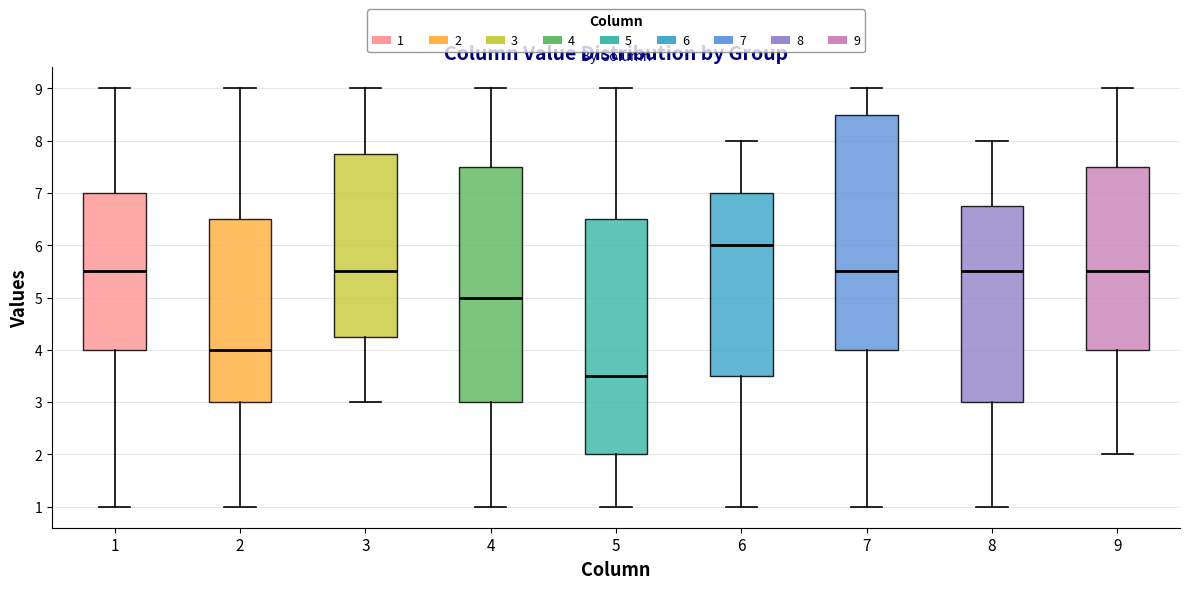

Reading left to right, transcribe this box plot: for each box, give where its median line is, the range the box spans, and where its two whiskers end, as read against the y-axis. The values are not printed on the chart, so give them approximately, as read against the axis.

1: median 5.5, box 4.0 to 7.0, whiskers 1.0 to 9.0
2: median 4.0, box 3.0 to 6.5, whiskers 1.0 to 9.0
3: median 5.5, box 4.3 to 7.8, whiskers 3.0 to 9.0
4: median 5.0, box 3.0 to 7.5, whiskers 1.0 to 9.0
5: median 3.5, box 2.0 to 6.5, whiskers 1.0 to 9.0
6: median 6.0, box 3.5 to 7.0, whiskers 1.0 to 8.0
7: median 5.5, box 4.0 to 8.5, whiskers 1.0 to 9.0
8: median 5.5, box 3.0 to 6.8, whiskers 1.0 to 8.0
9: median 5.5, box 4.0 to 7.5, whiskers 2.0 to 9.0